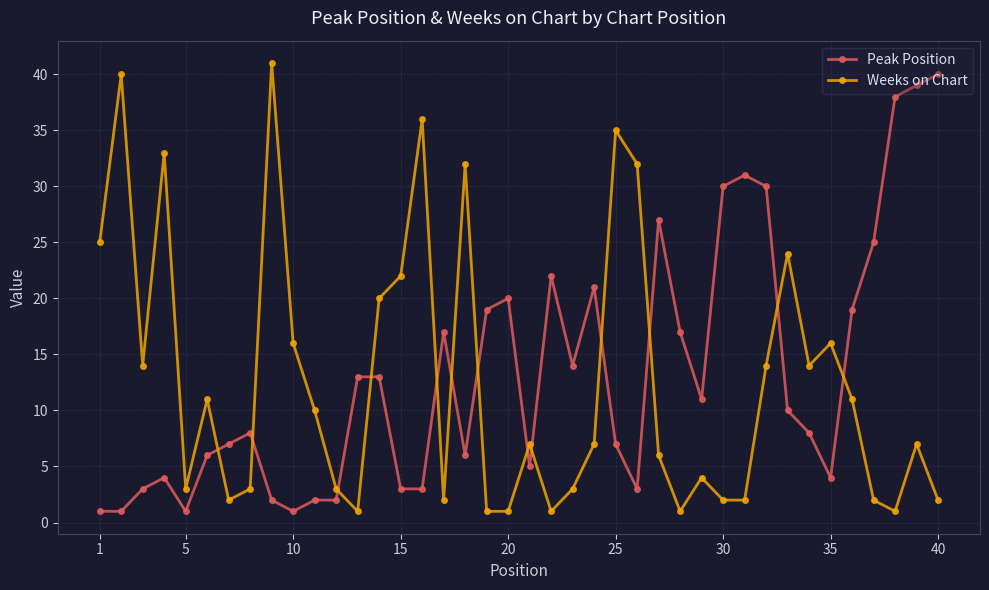

What is the greatest value displayed?

41